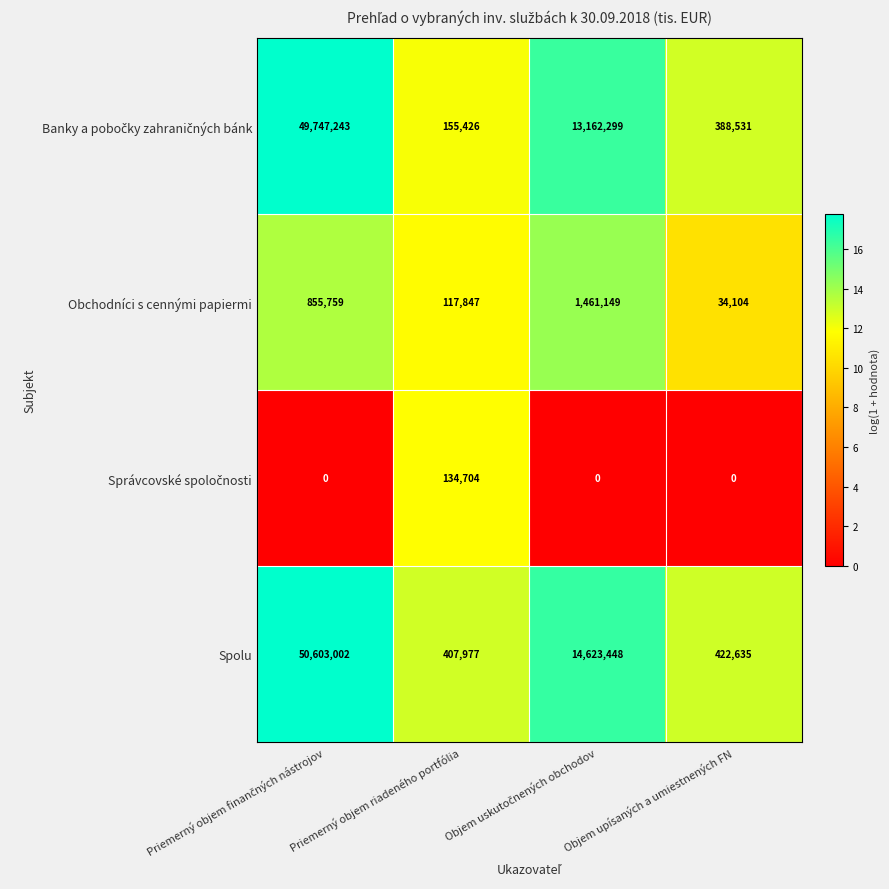

What is the maximum value shown in the chart?

50603002